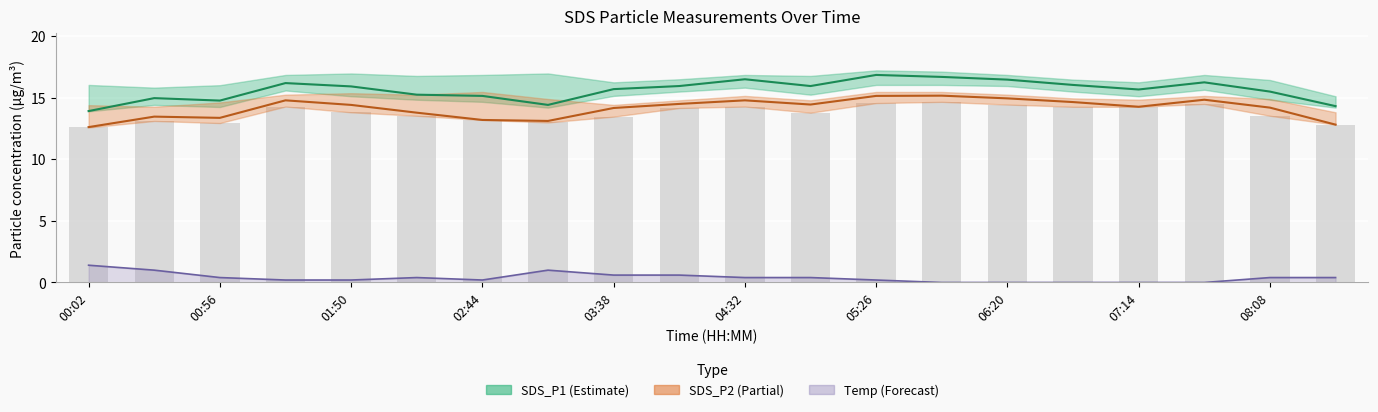

What is the value of the SDS_P1 bar at the 4th from the left?

16.2